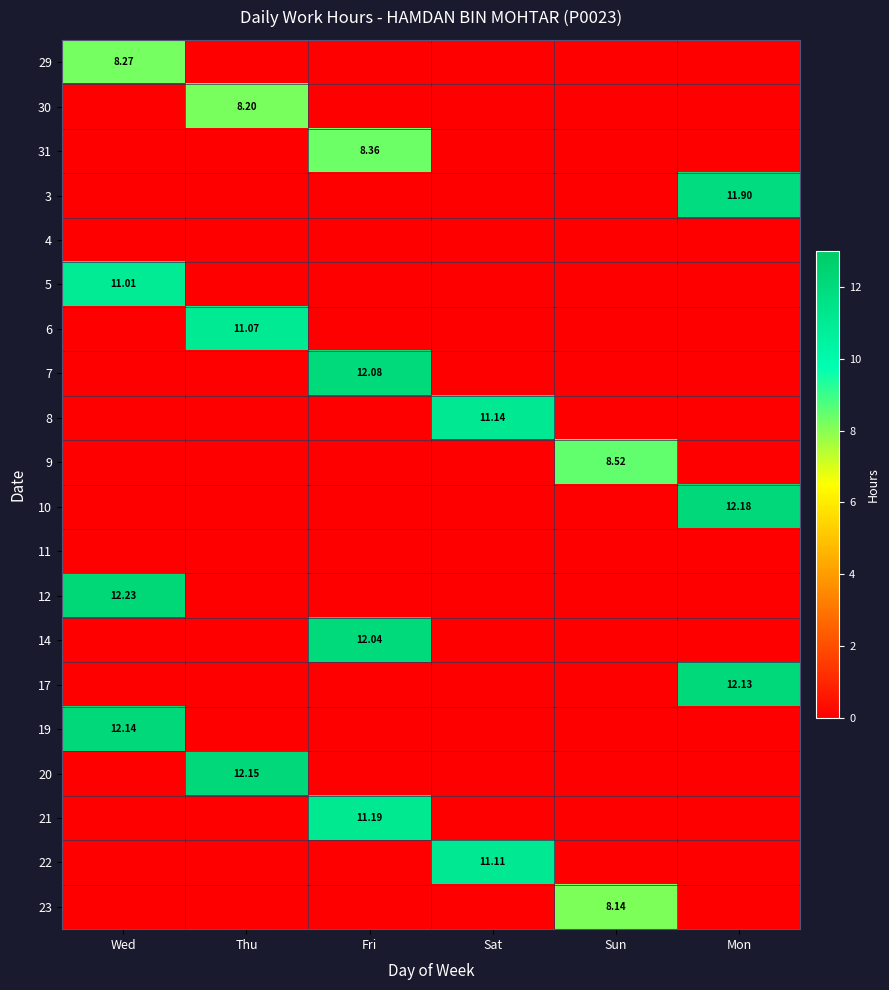

Between Wed and Sat, which series saw the biggest shift?

12